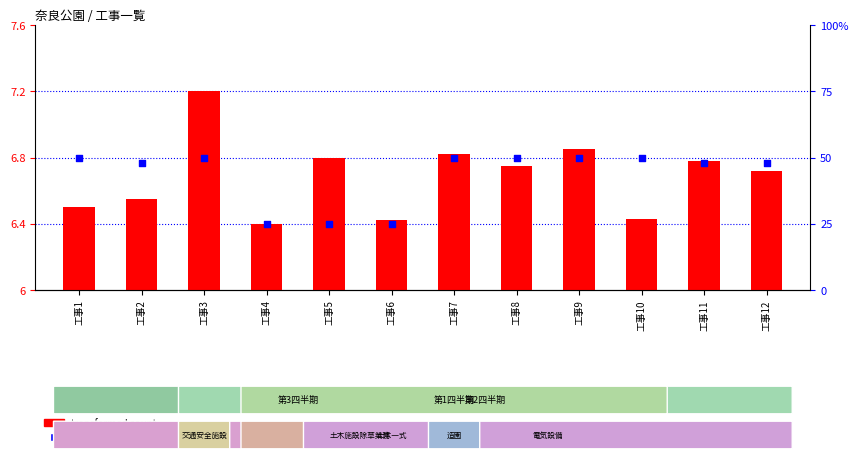

At how many categories does at least one series exceed 6?

12